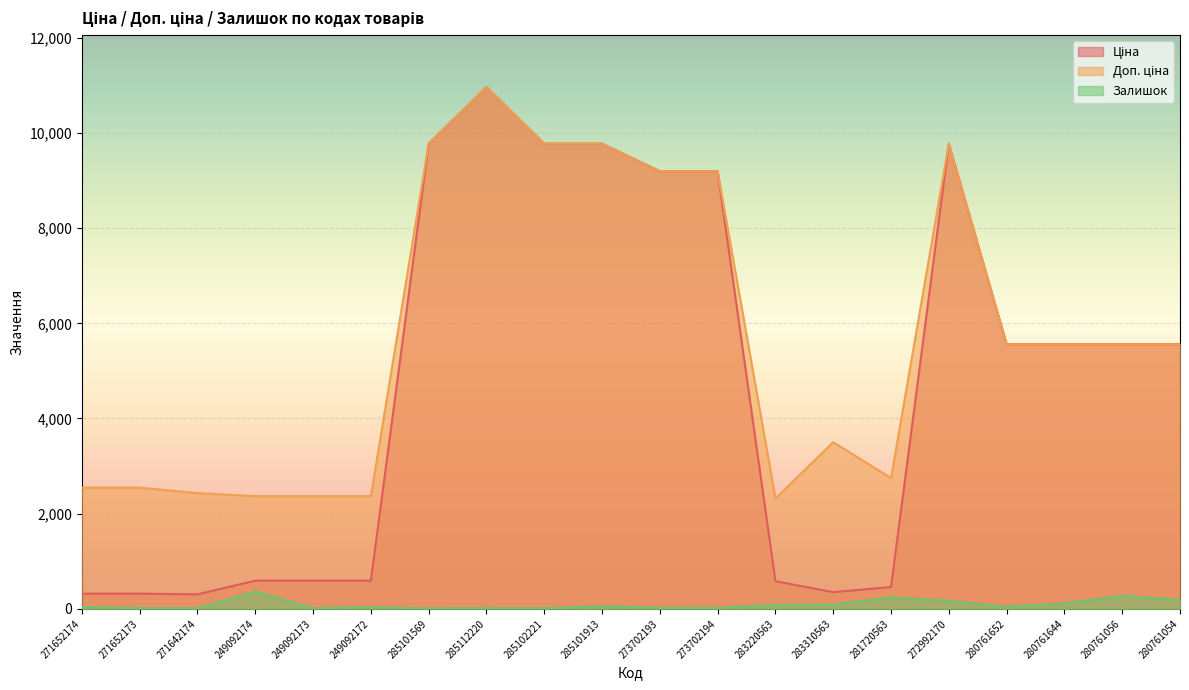

Where is the first local minimum for Ціна?

271642174